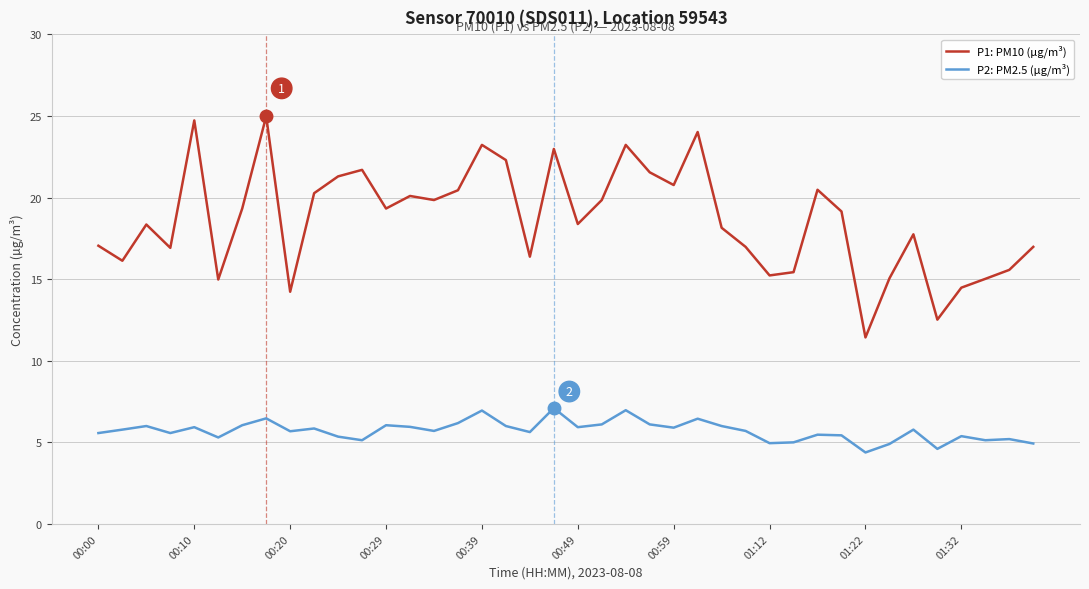

List the series in order of their overall mean, highest first.

P1: PM10 (µg/m³), P2: PM2.5 (µg/m³)